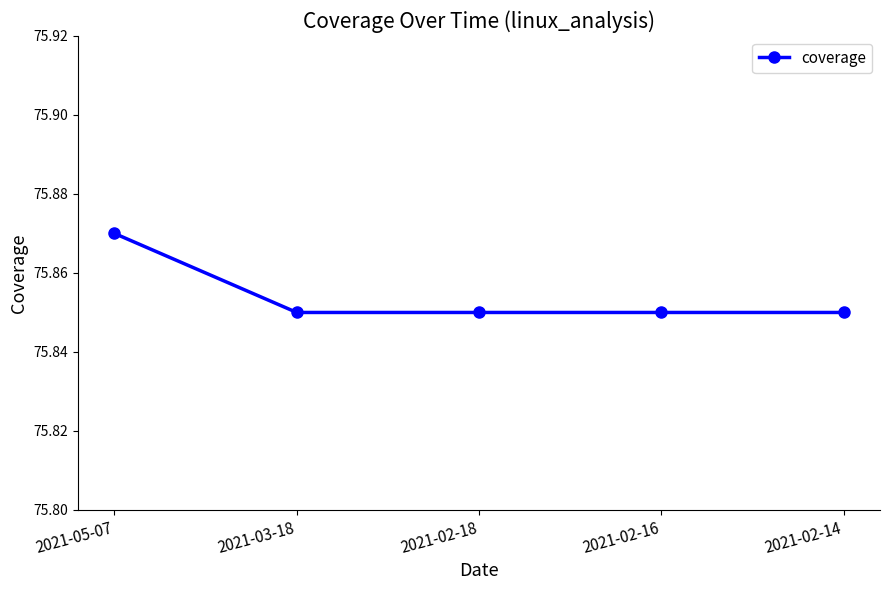

At which category does the chart reach its peak across all series?

2021-05-07